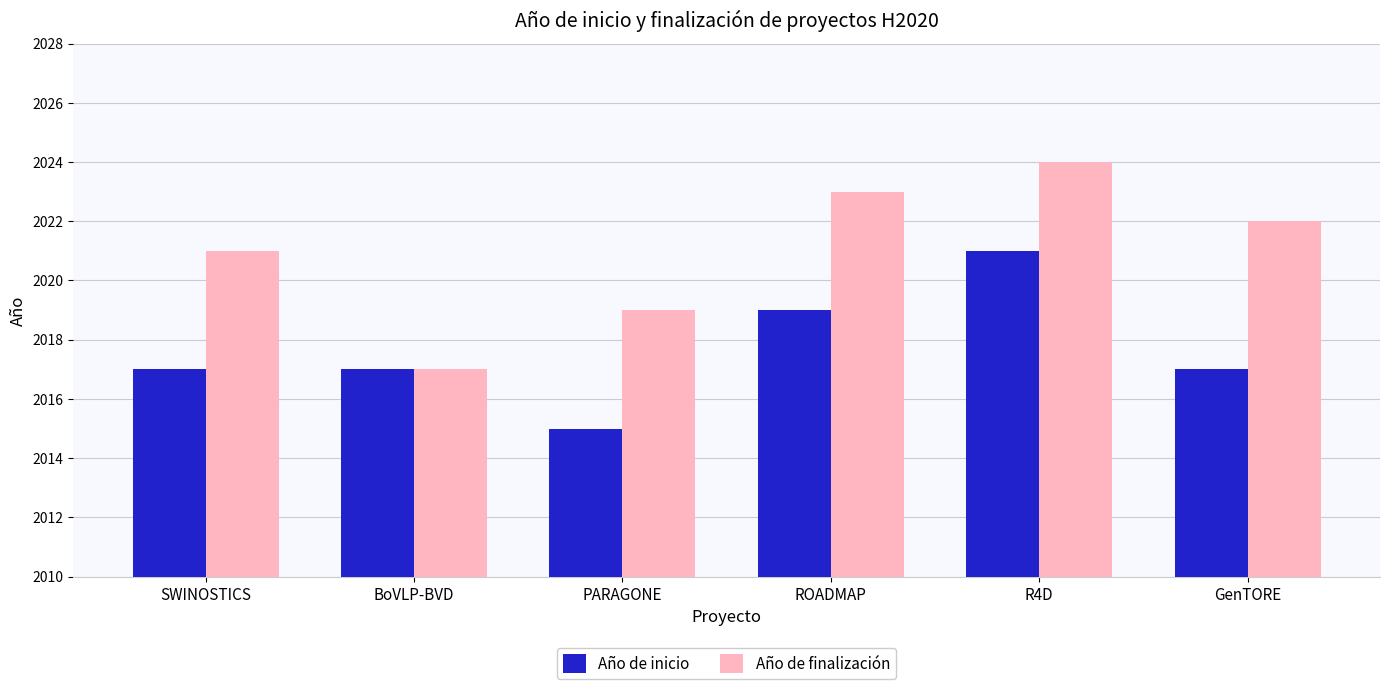

Which series has the largest total across all categories?

Año de finalización